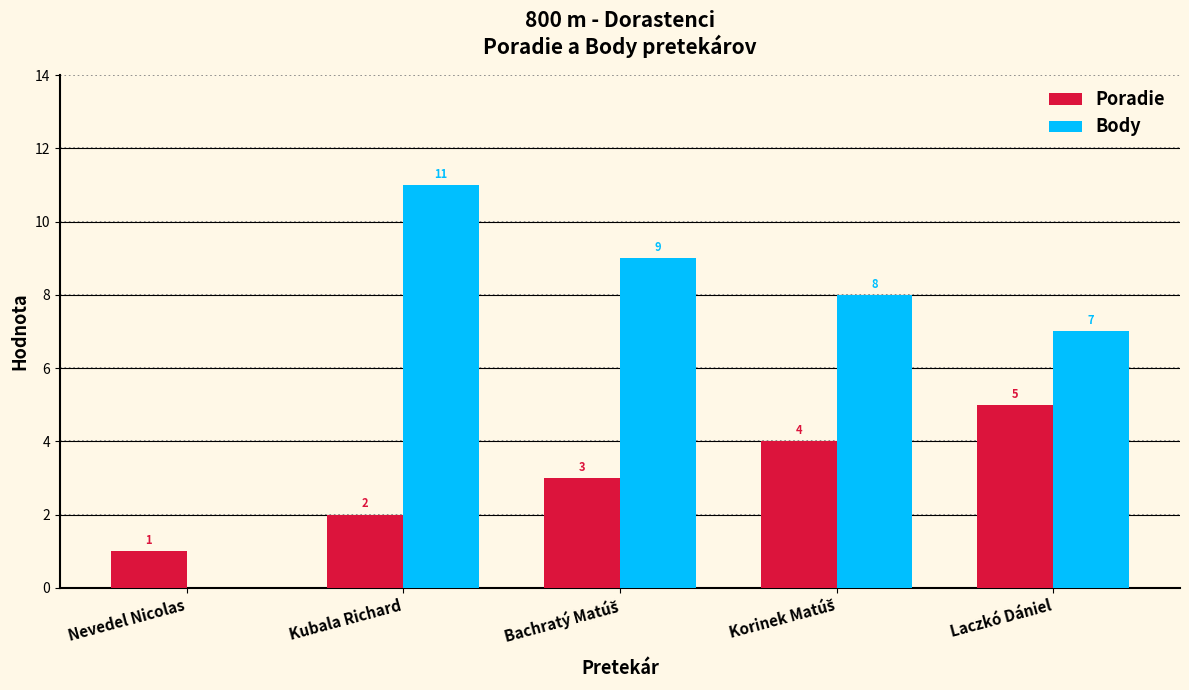

At which label is Body closest to 5?

Laczkó Dániel